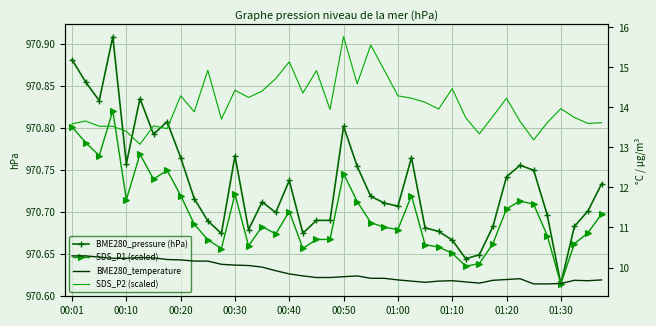

How many lines are shown in the chart?

4